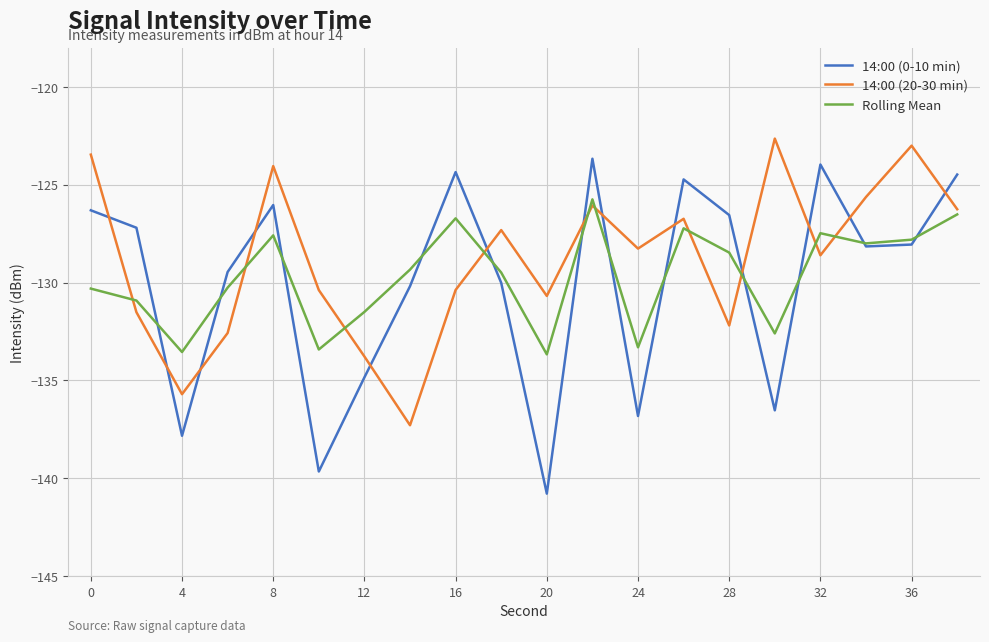

True or false: Rolling Mean has more than 1 interior local peaks.

True